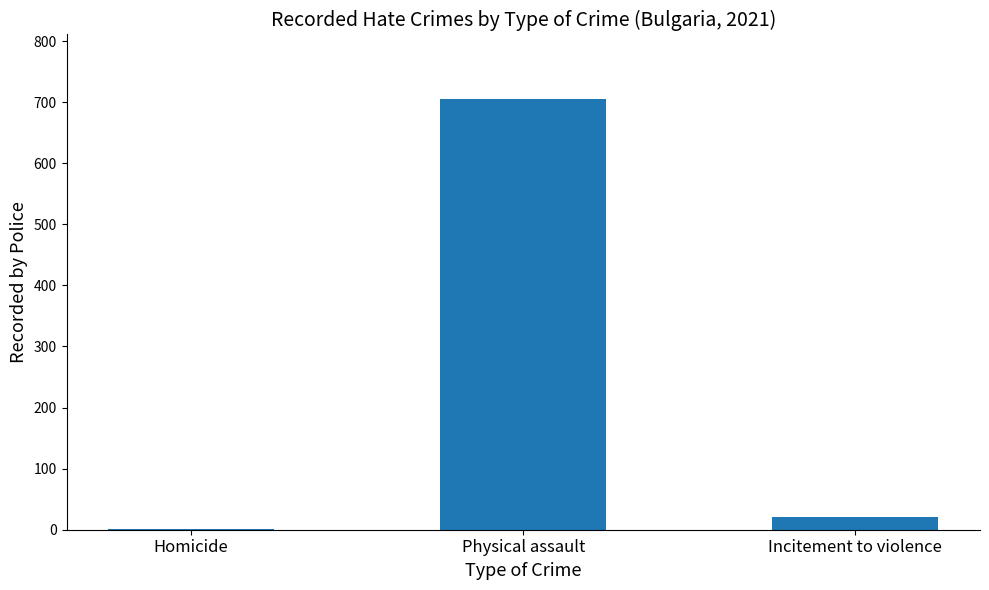

At which label does the data first exceed 21?

Physical assault